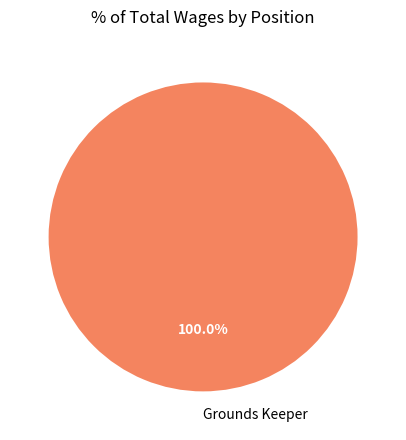

Rank the categories by value from highest to lowest.

Grounds Keeper